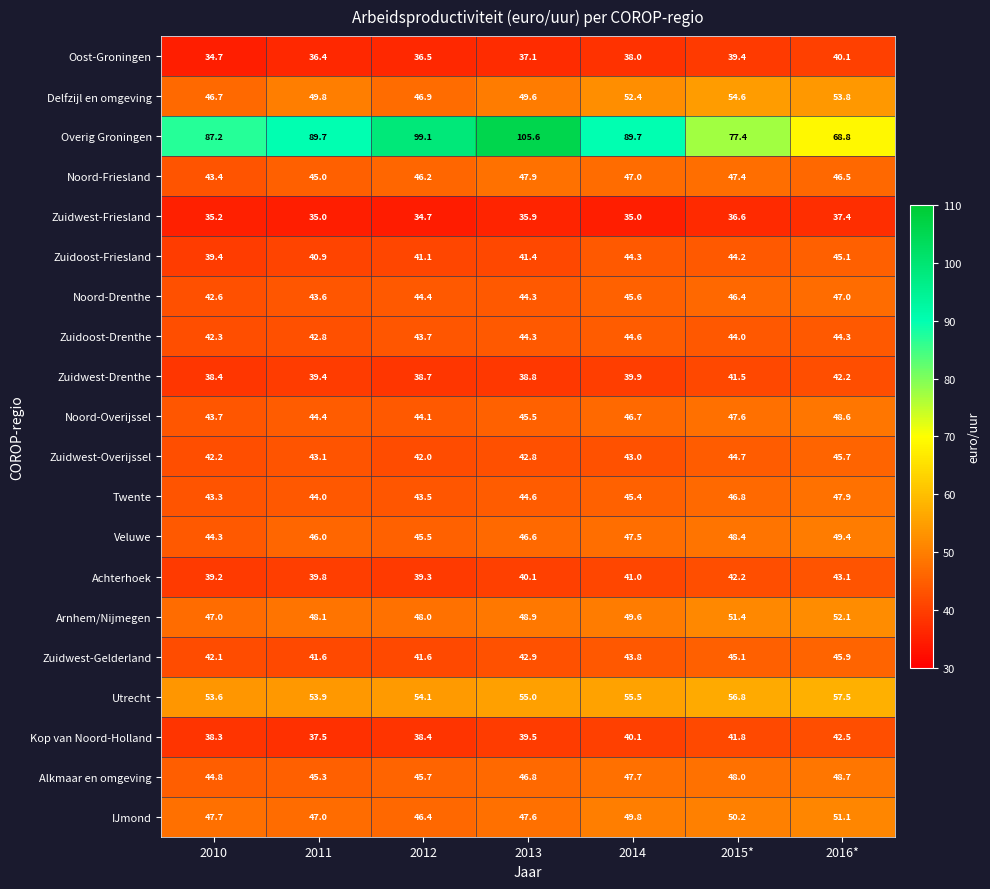

Between 2010 and 2012, which series saw the biggest shift?

Overig Groningen